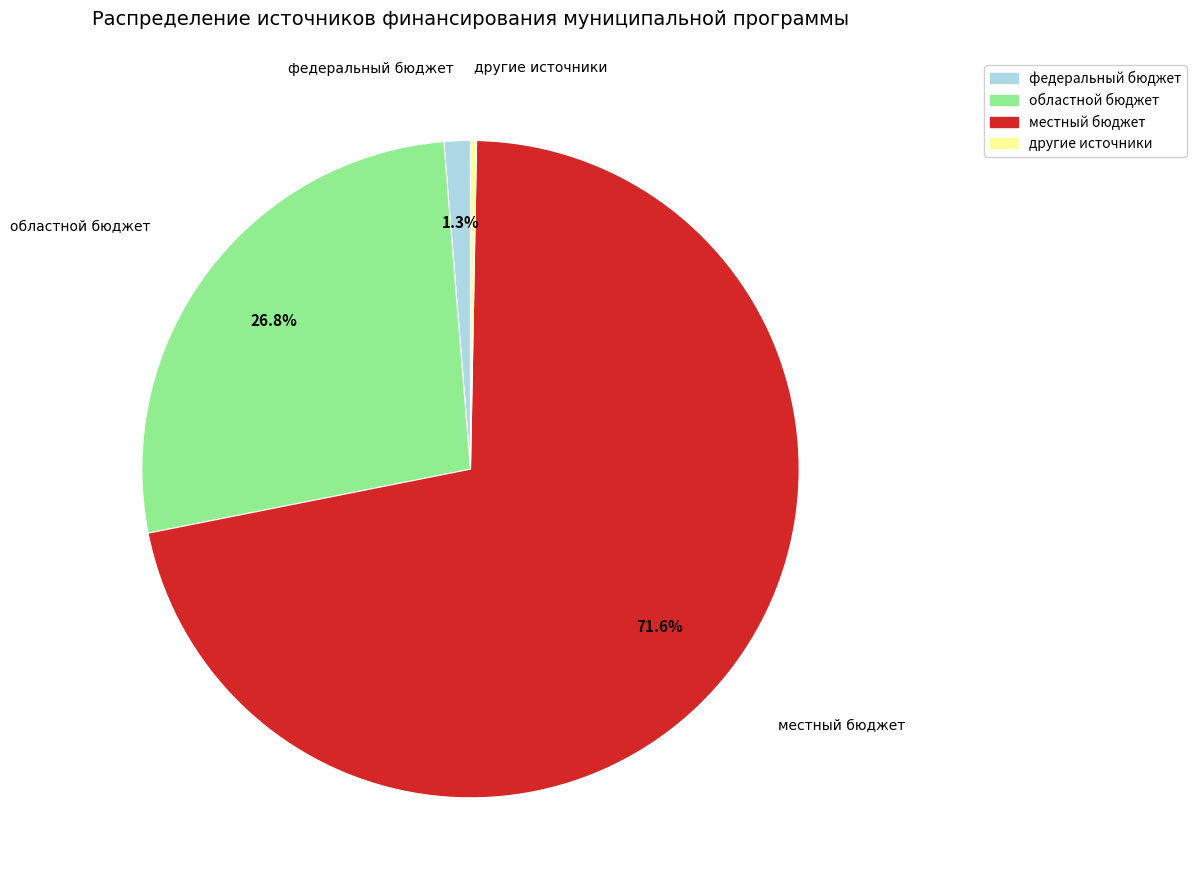

Which category has the biggest portion of the pie?

местный бюджет